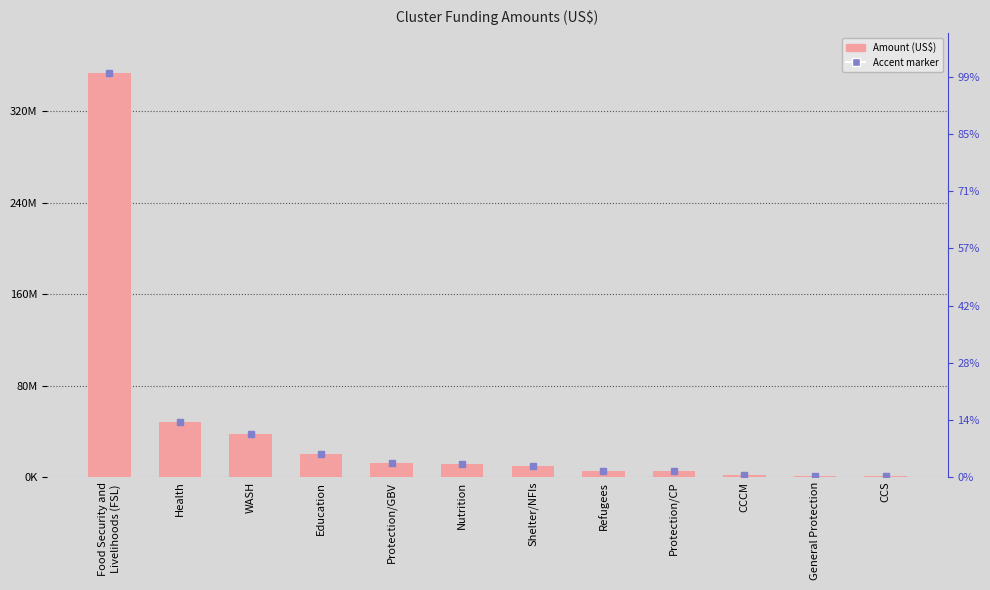

At which label does the data first exceed 11311948?

Food Security and
Livelihoods (FSL)